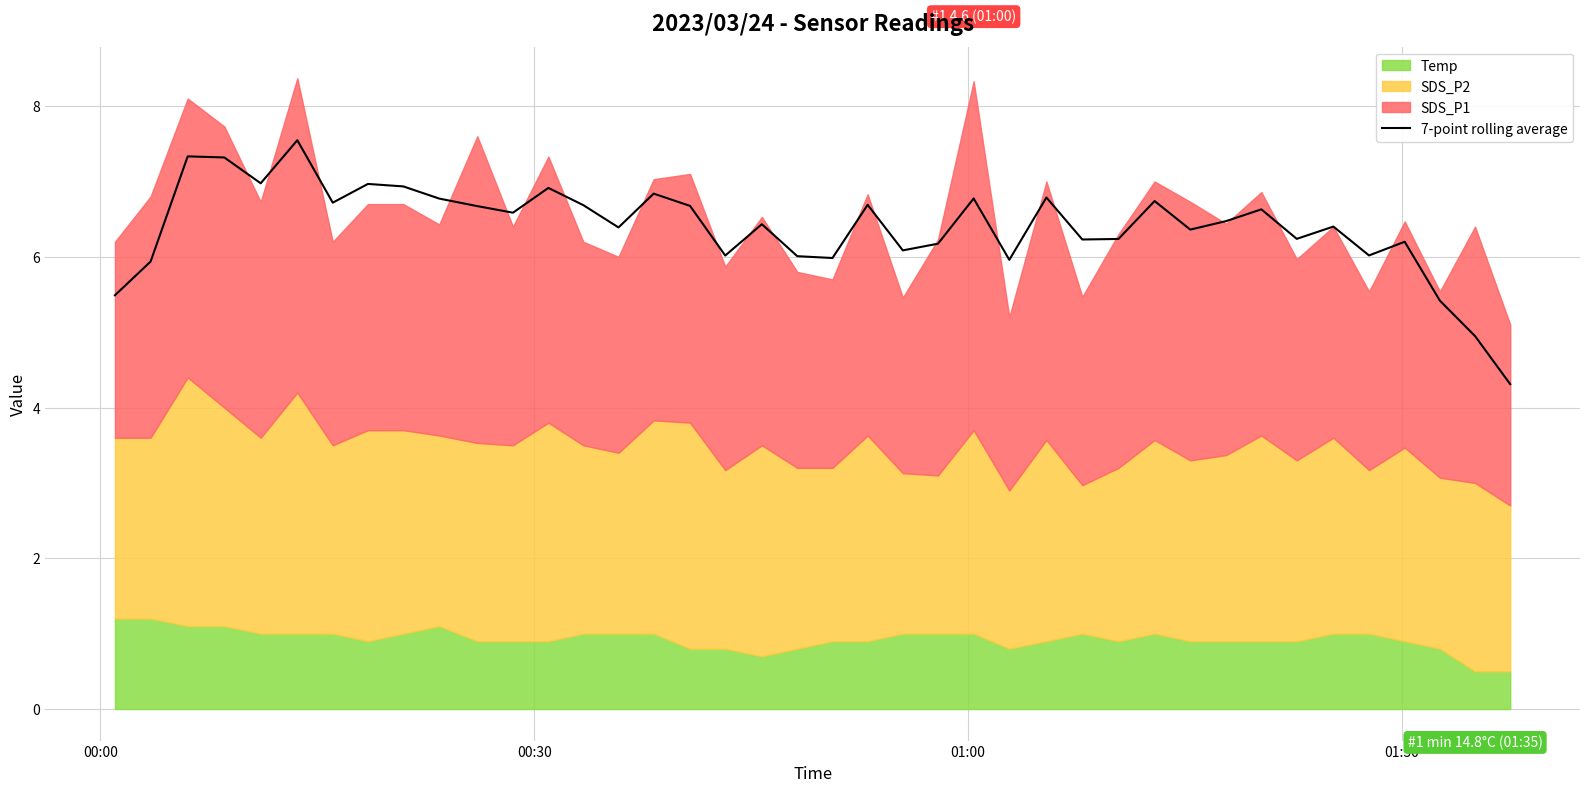

What is the change in value from 5 to 38?

-2.6